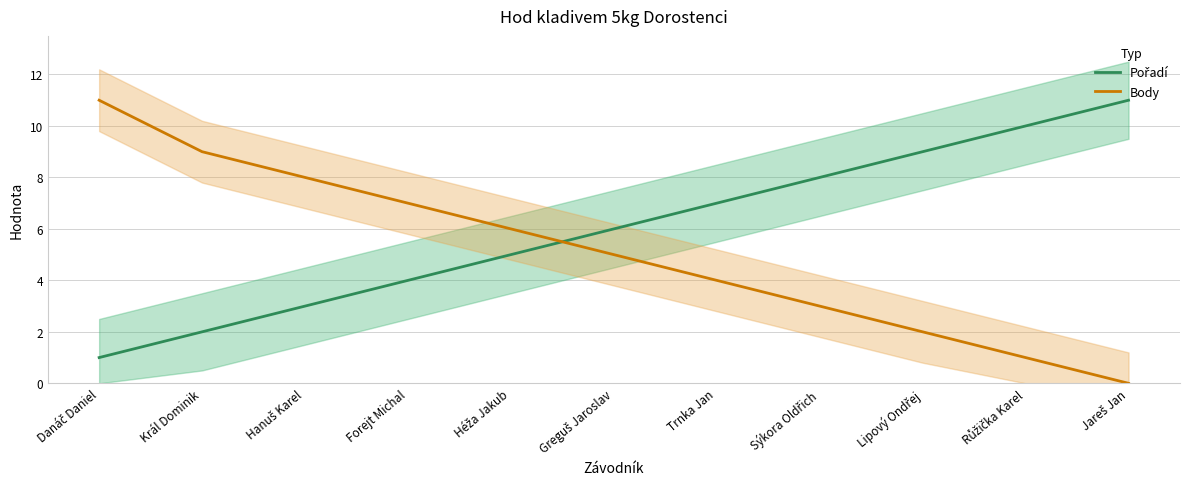

Which series ends up on top after the final intersection of Body and Pořadí?

Pořadí